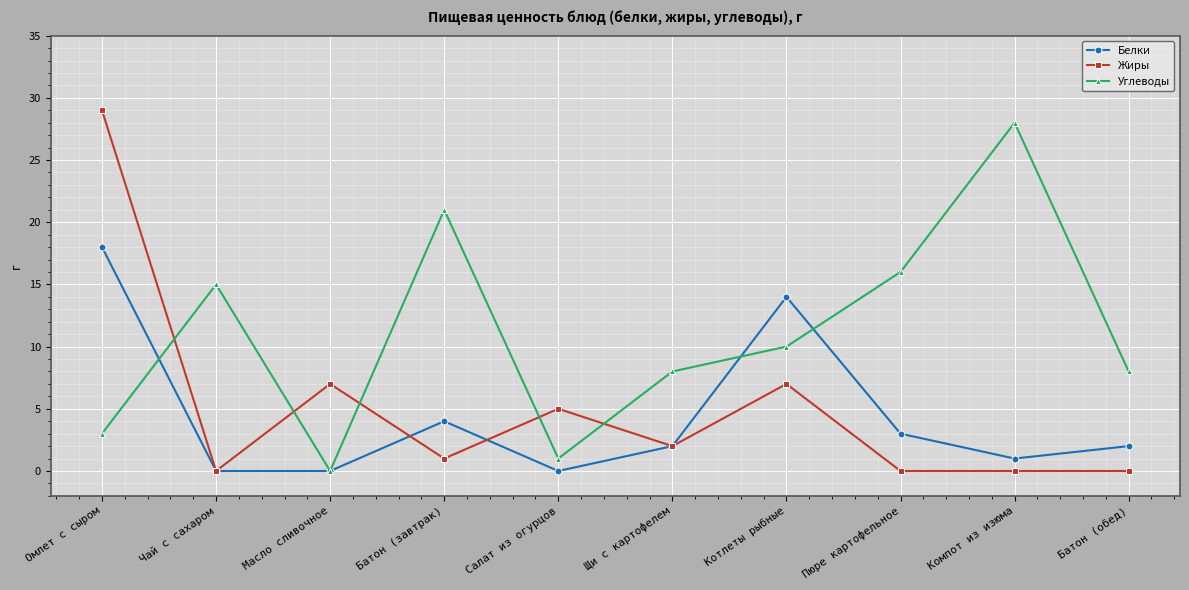

Reading left to right, extract all data points from this chart.

Белки: Омлет с сыром=18	Чай с сахаром=0	Масло сливочное=0	Батон (завтрак)=4	Салат из огурцов=0	Щи с картофелем=2	Котлеты рыбные=14	Пюре картофельное=3	Компот из изюма=1	Батон (обед)=2
Жиры: Омлет с сыром=29	Чай с сахаром=0	Масло сливочное=7	Батон (завтрак)=1	Салат из огурцов=5	Щи с картофелем=2	Котлеты рыбные=7	Пюре картофельное=0	Компот из изюма=0	Батон (обед)=0
Углеводы: Омлет с сыром=3	Чай с сахаром=15	Масло сливочное=0	Батон (завтрак)=21	Салат из огурцов=1	Щи с картофелем=8	Котлеты рыбные=10	Пюре картофельное=16	Компот из изюма=28	Батон (обед)=8